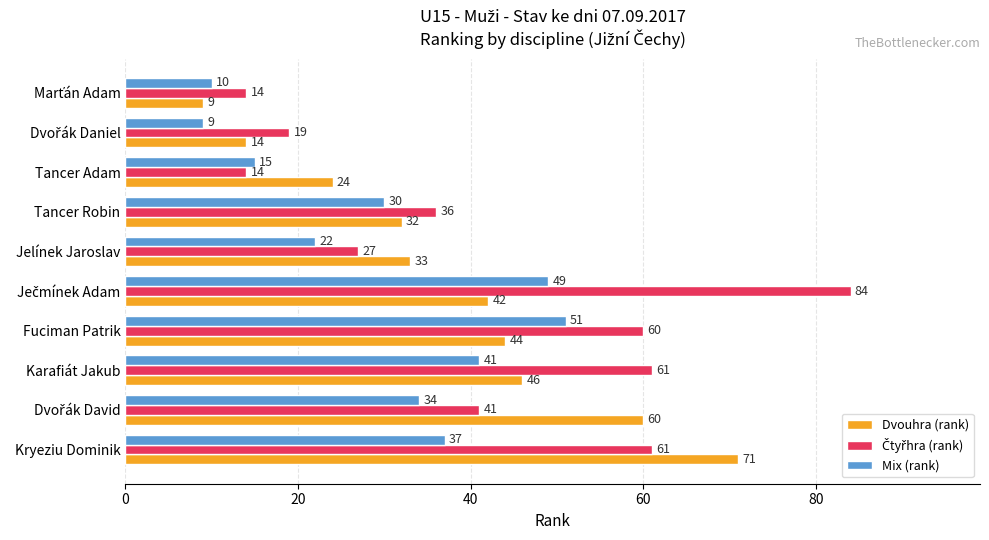

At which label is Mix (rank) closest to 30?

Tancer Robin